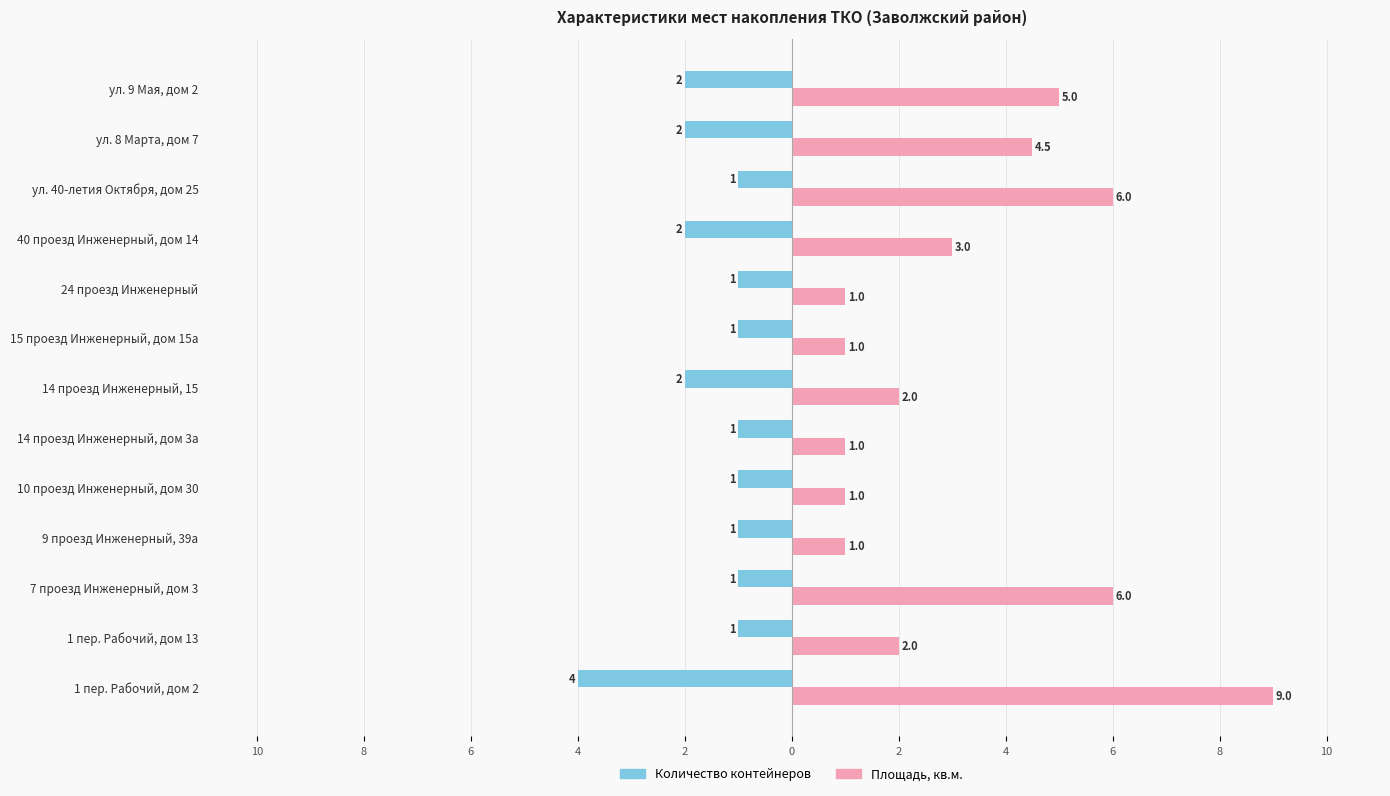

What are all the series names shown in the legend?

Количество контейнеров, Площадь, кв.м.